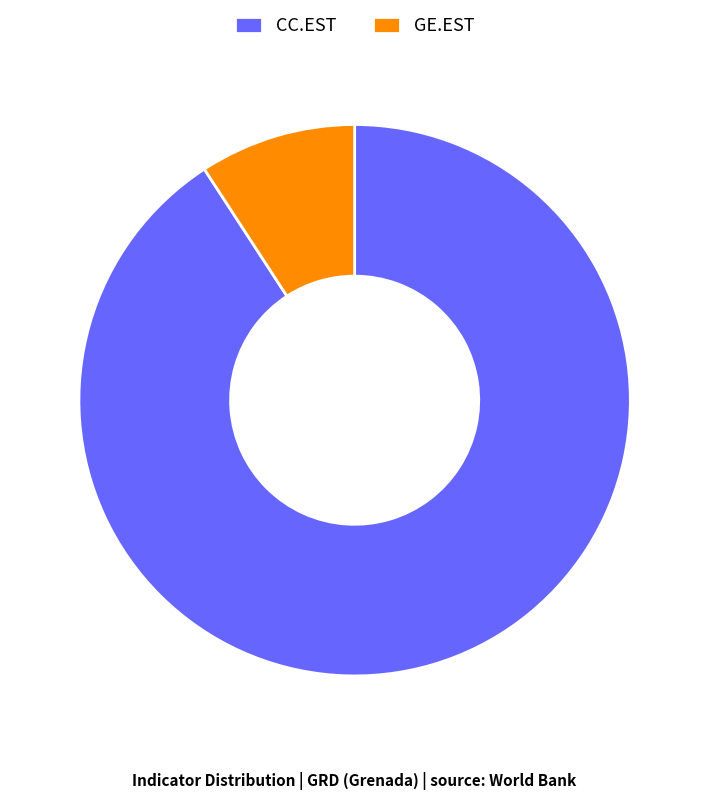

Rank the categories by value from highest to lowest.

CC.EST, GE.EST